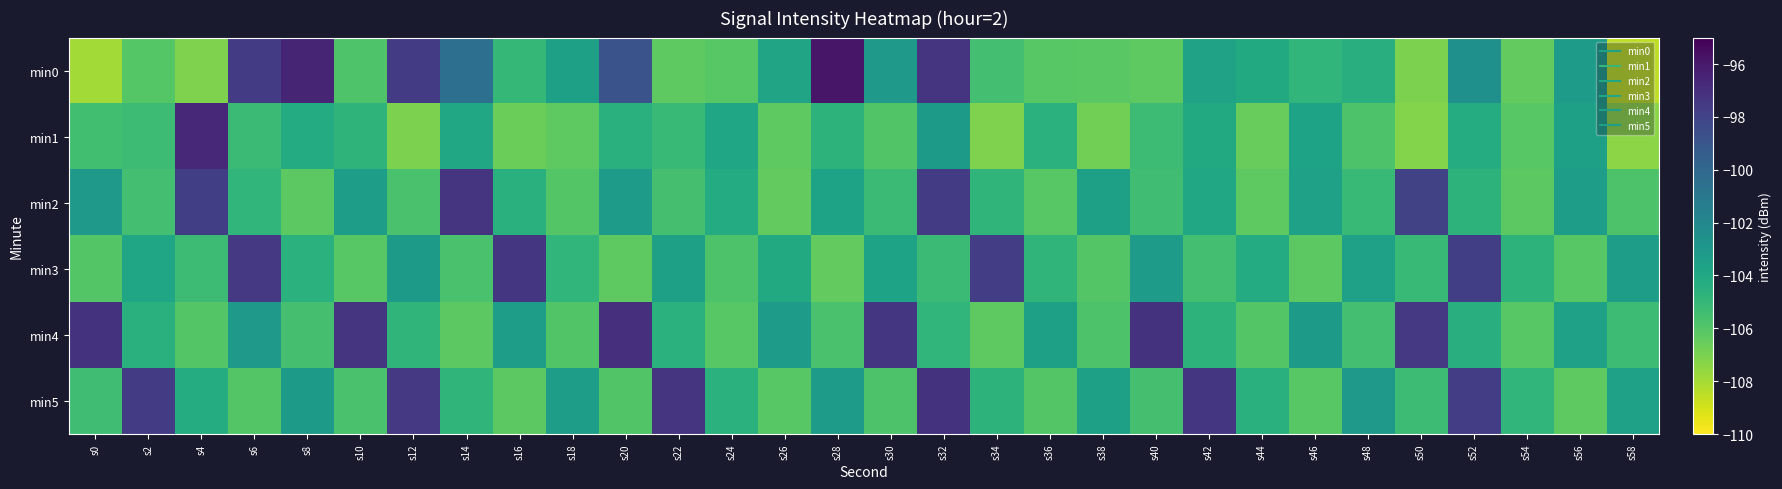

What is the greatest value displayed?

-95.9